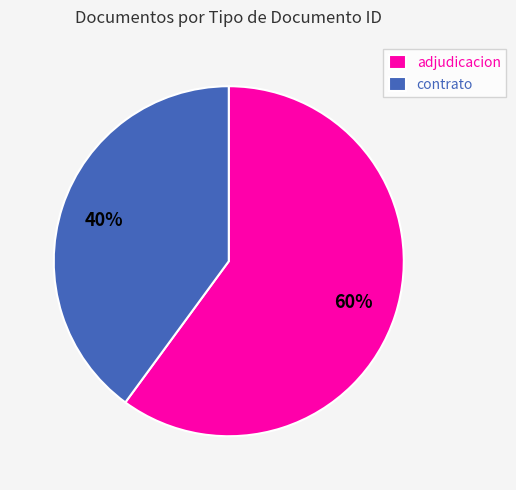

Count the number of slices in the pie.

2